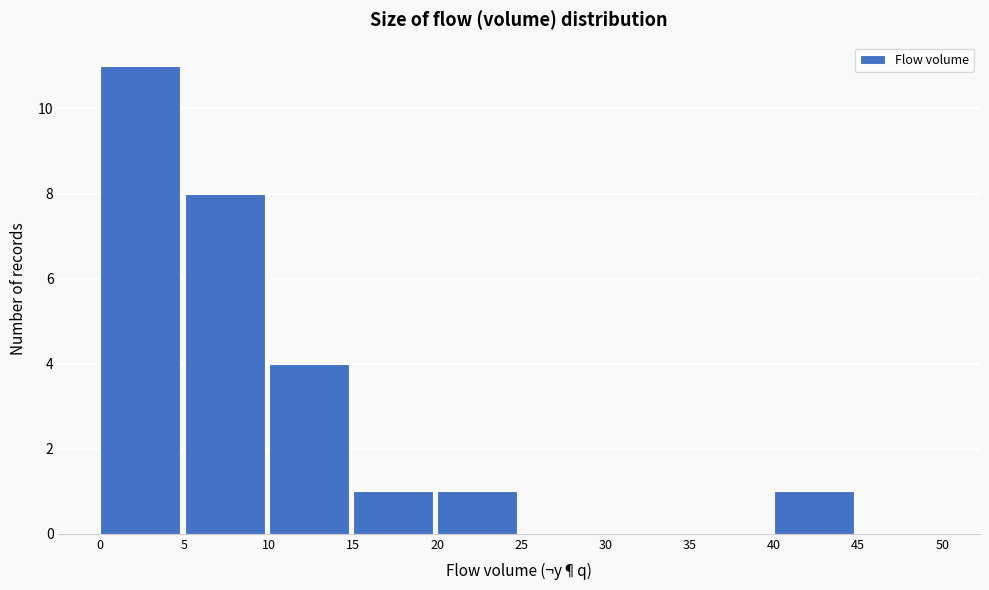

Over which range of the x-axis is the bar tallest?

0 to 5